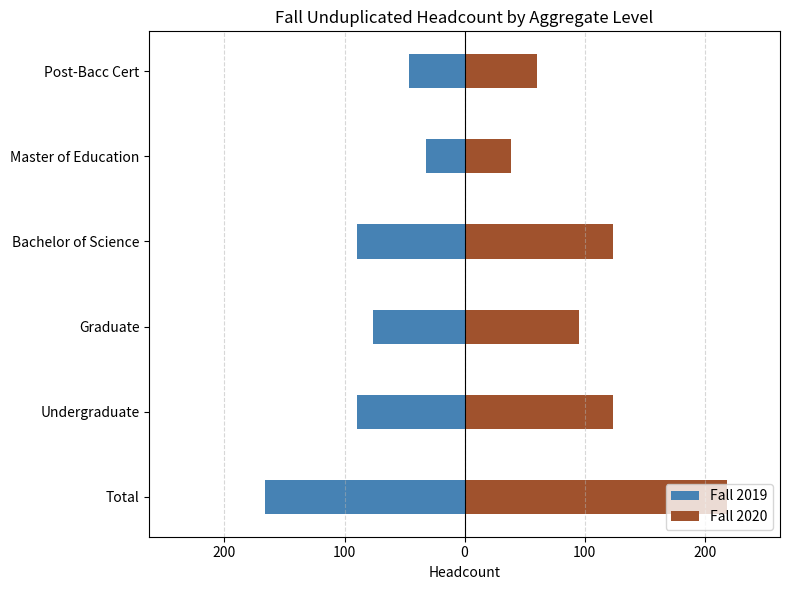

What is the difference between the second highest and second lowest values in the Fall 2020 series?

64